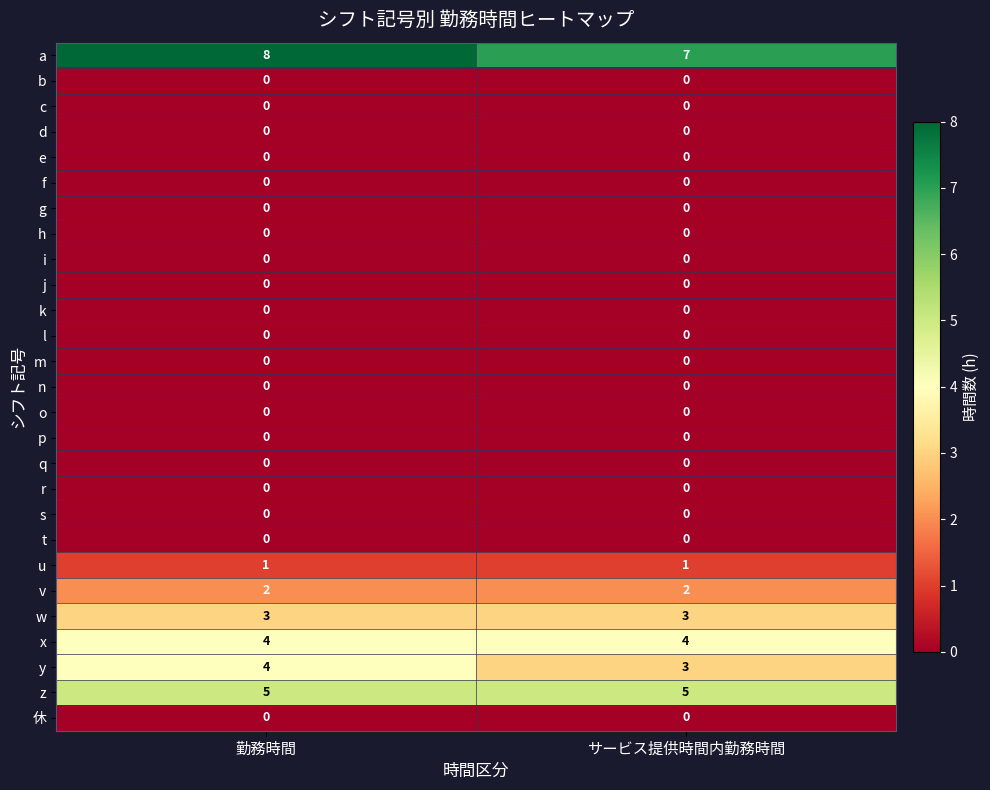

True or false: m has a value of 0 at サービス提供時間内勤務時間.

True